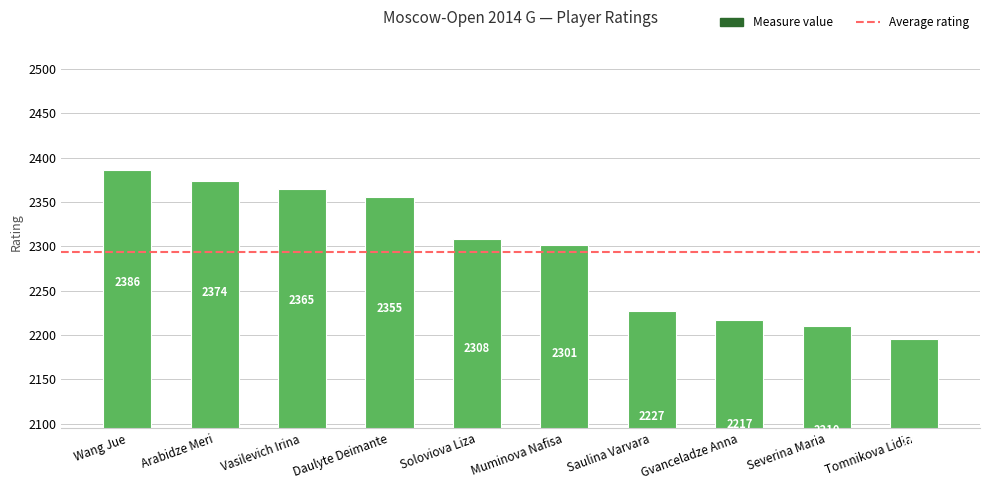

Are the bars grouped side by side (vs. stacked)?

No